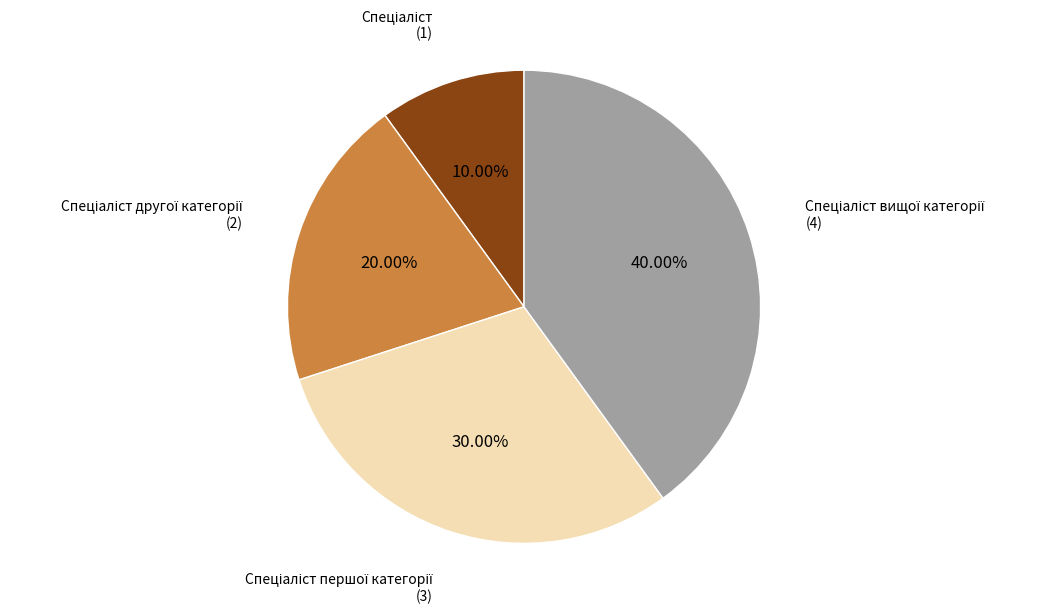

Is there a majority slice in this chart?

No